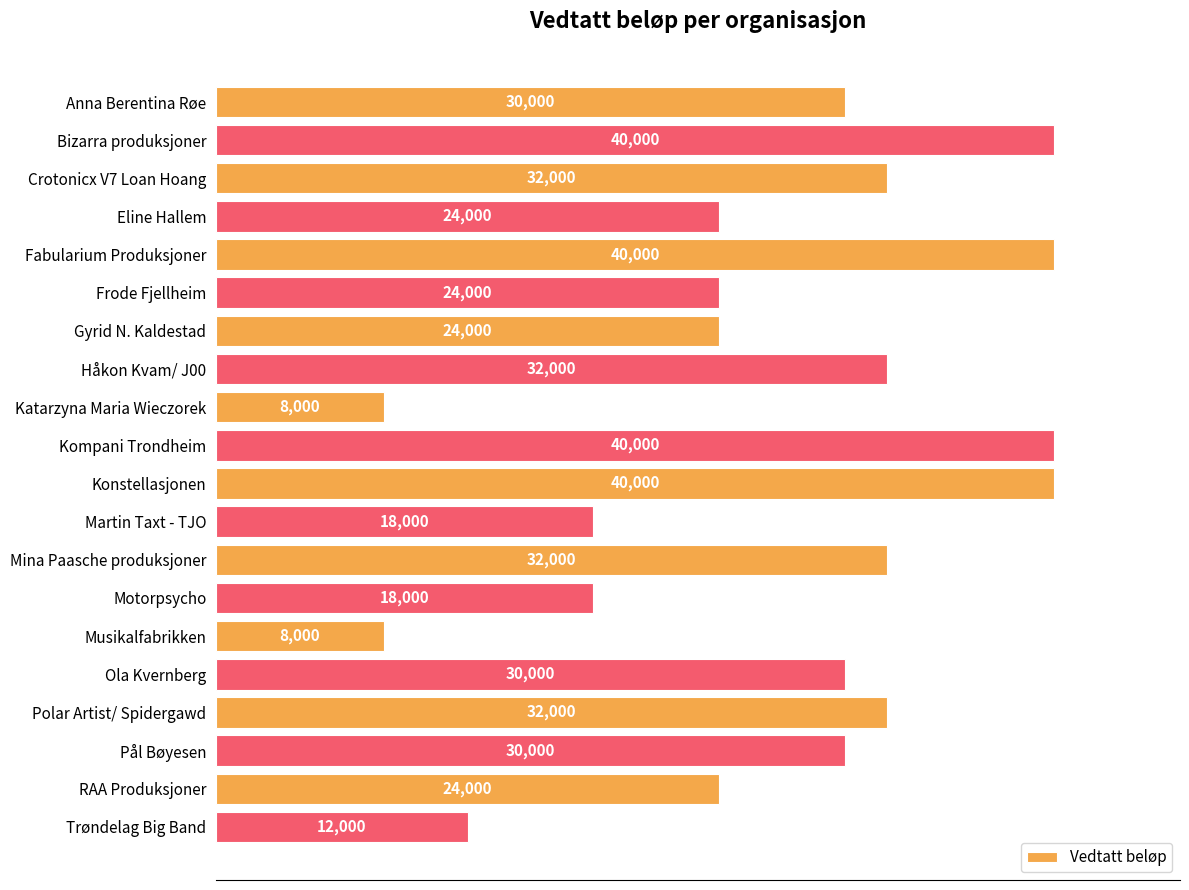

What is the difference between the maximum and minimum values?

32000